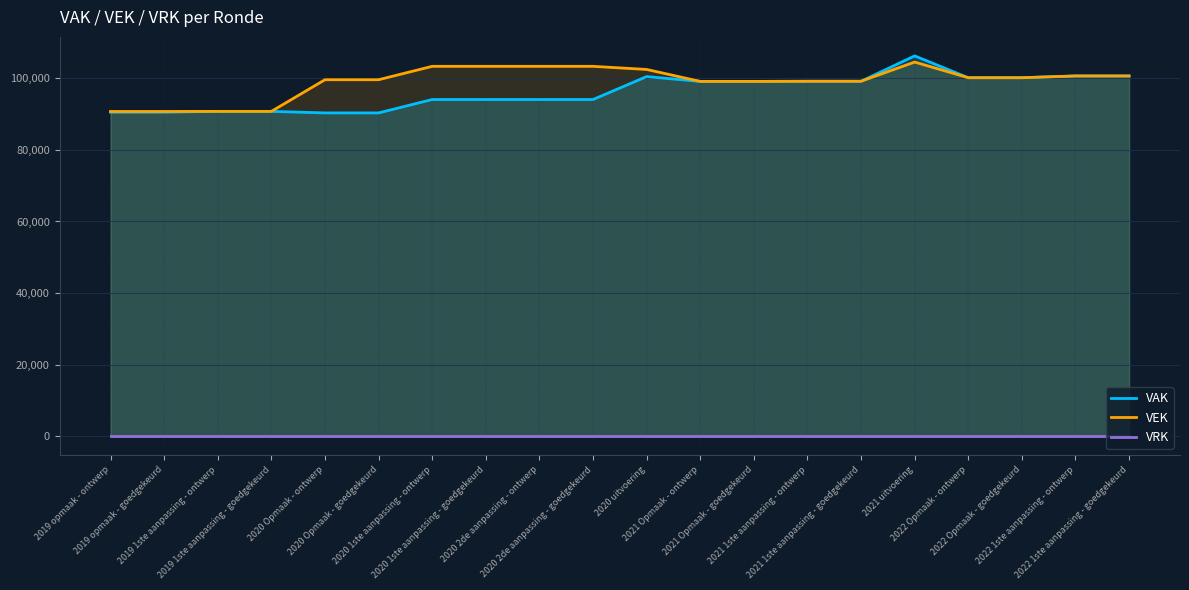

What is the minimum value for VAK?

90342